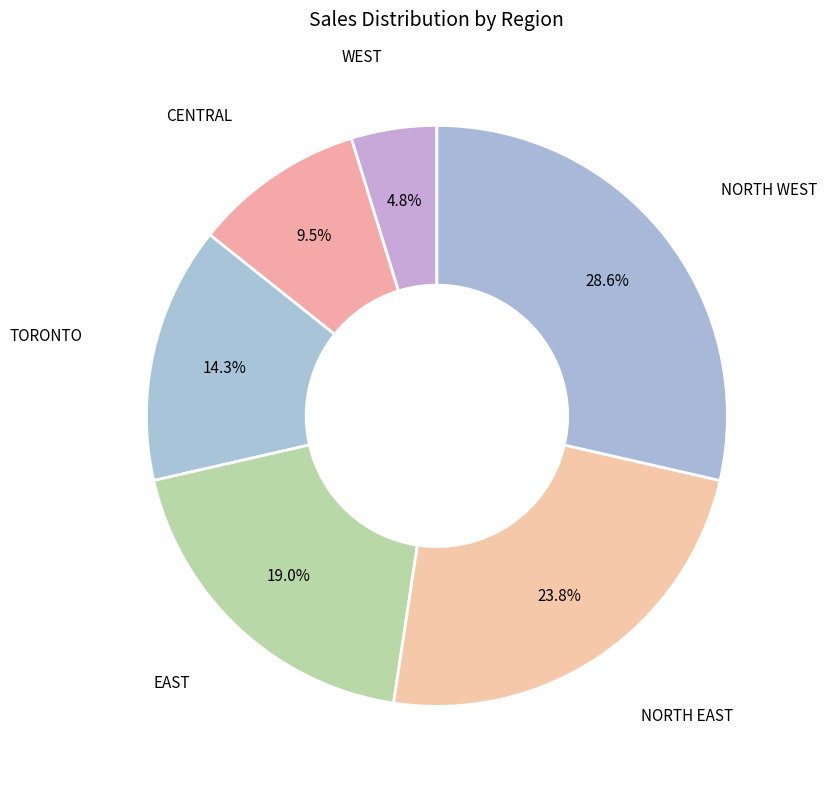

Is there a majority slice in this chart?

No